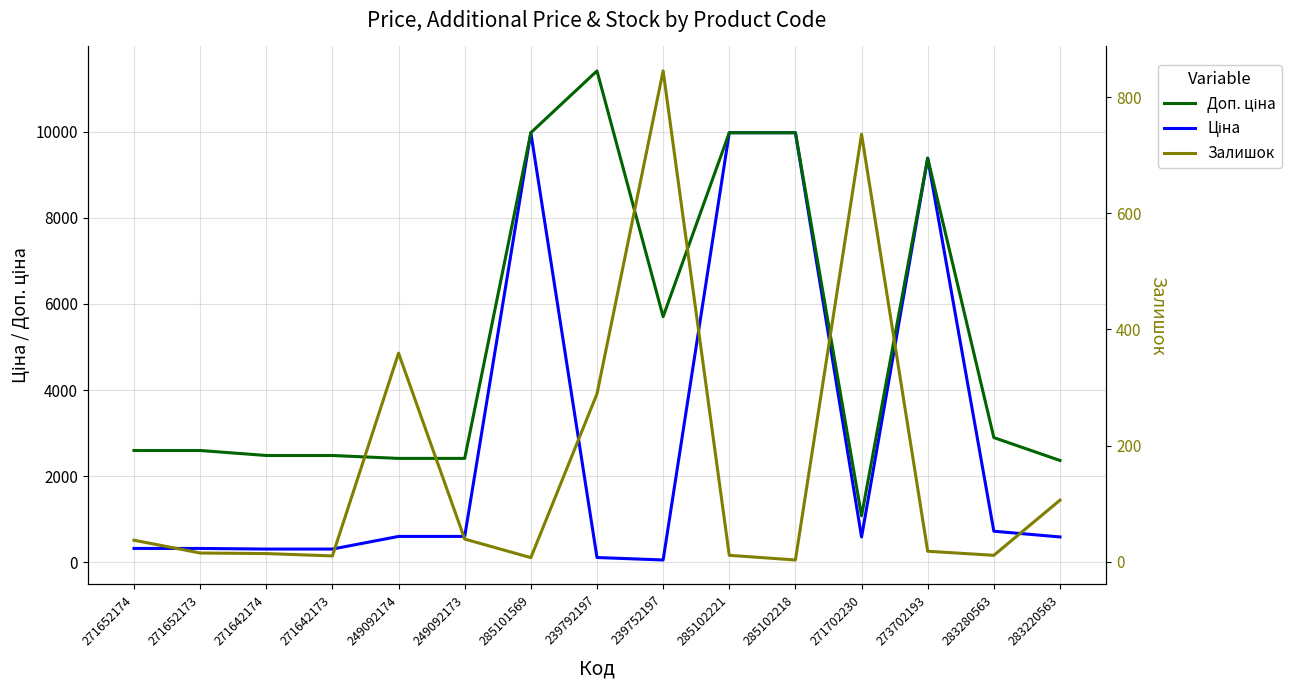

What is the difference between the highest and lowest values at 271642173?

2472.4